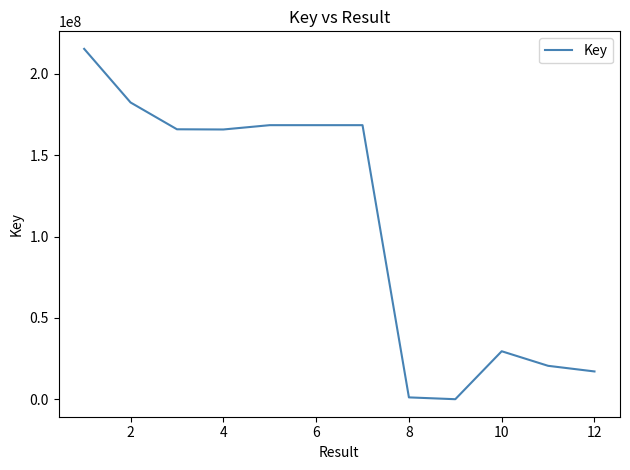

How many lines are shown in the chart?

1